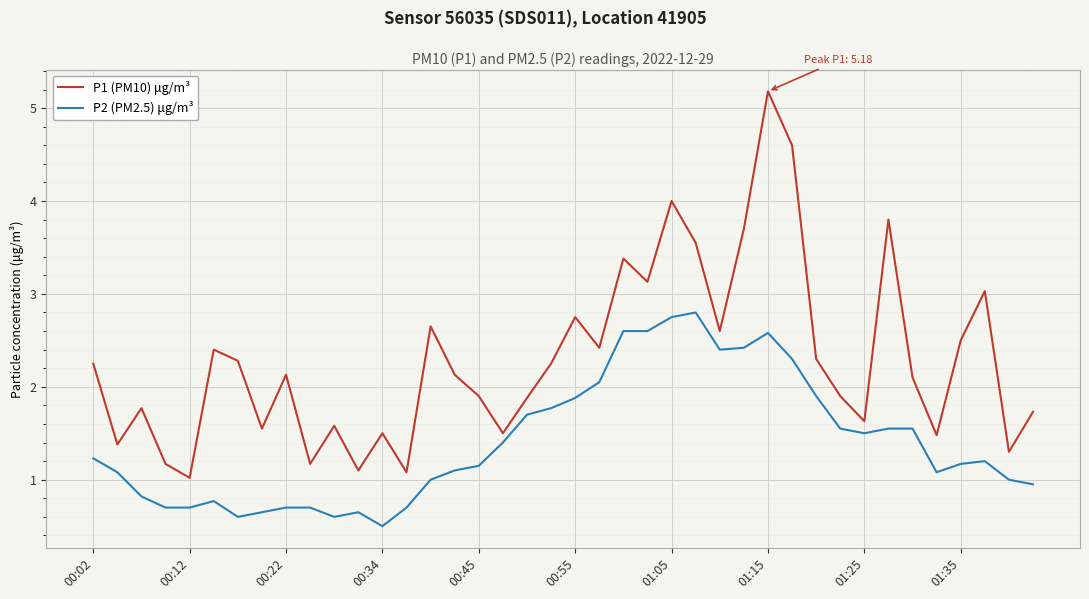

Which series has the largest total across all categories?

P1 (PM10) μg/m³